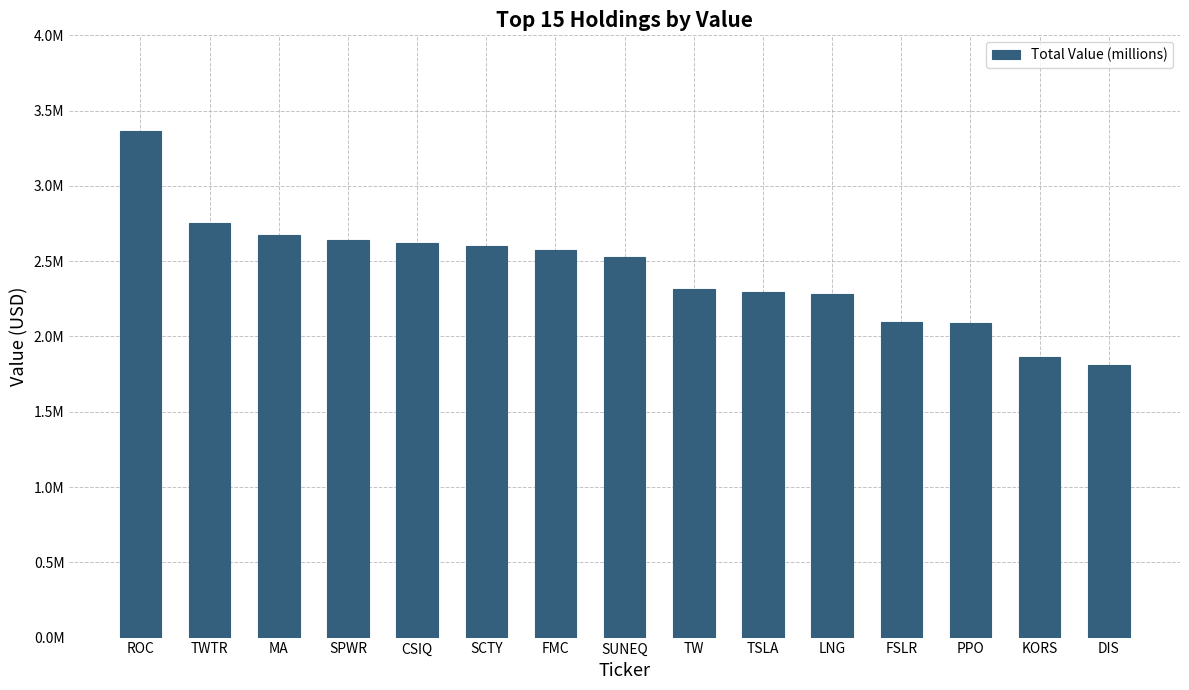

Are the bars horizontal?

No